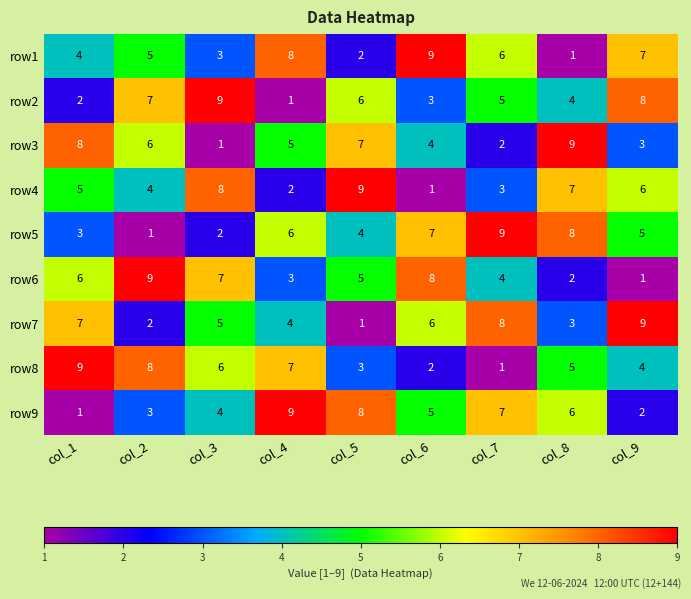

What is the minimum value shown in the chart?

1